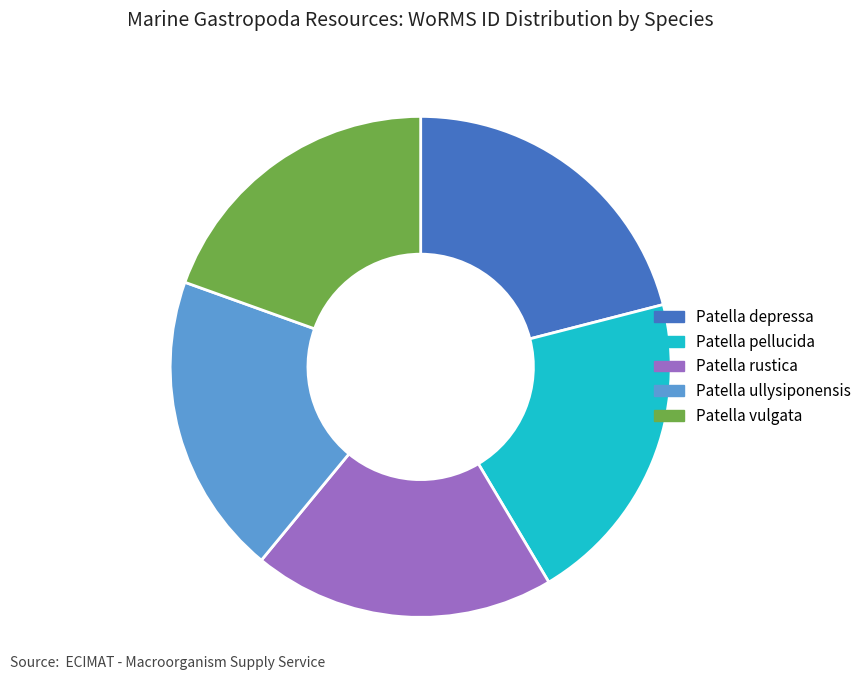

Do Patella ullysiponensis and Patella rustica together represent more than half of the pie?

No